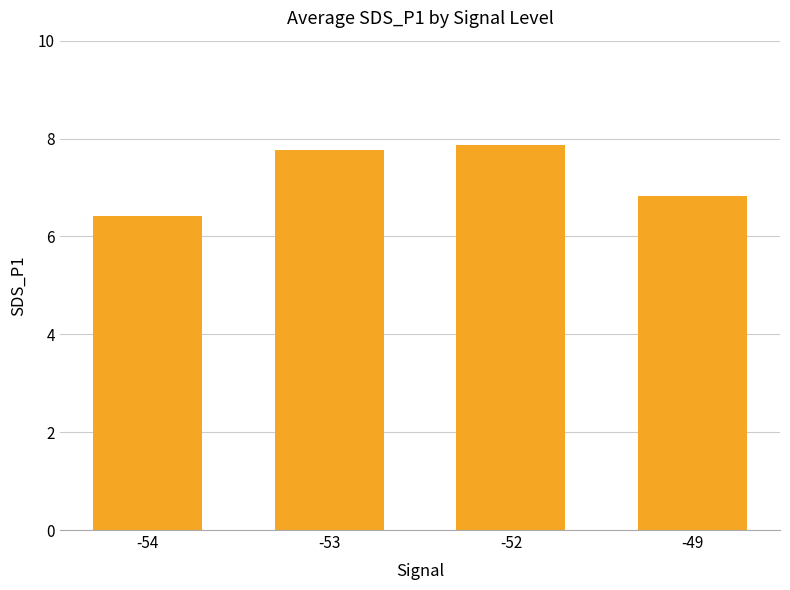

What is the average value?

7.2